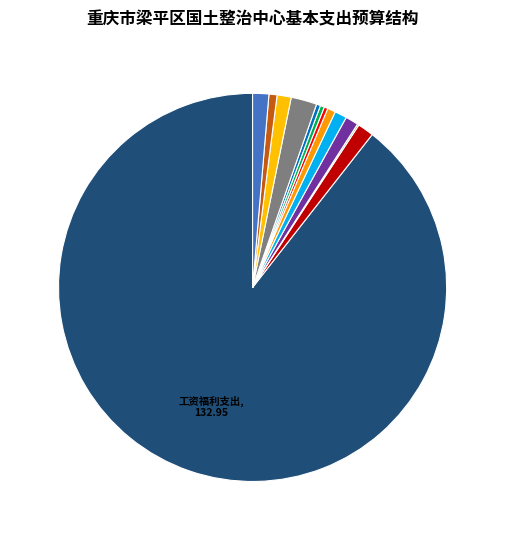

Count the number of slices in the pie.

13